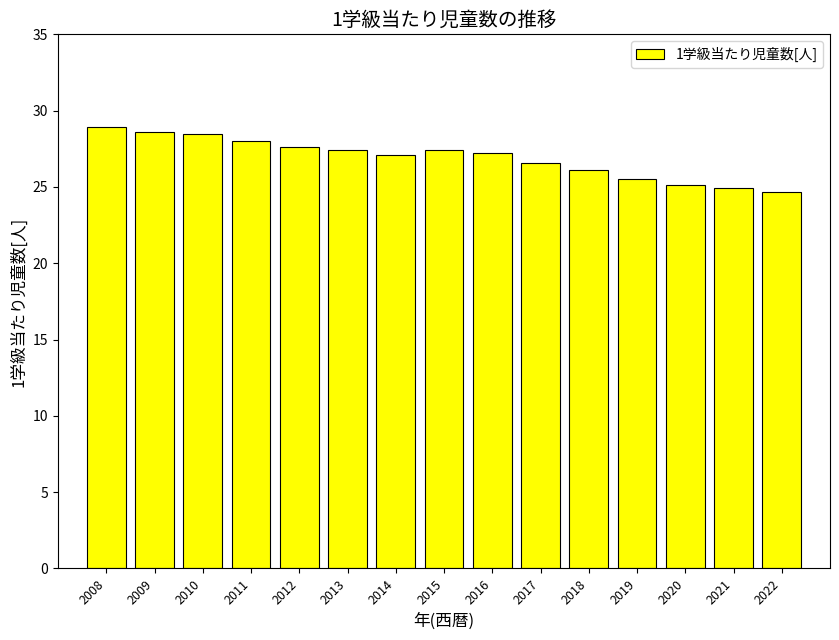

What is the change in value from 2011 to 2012?

-0.4